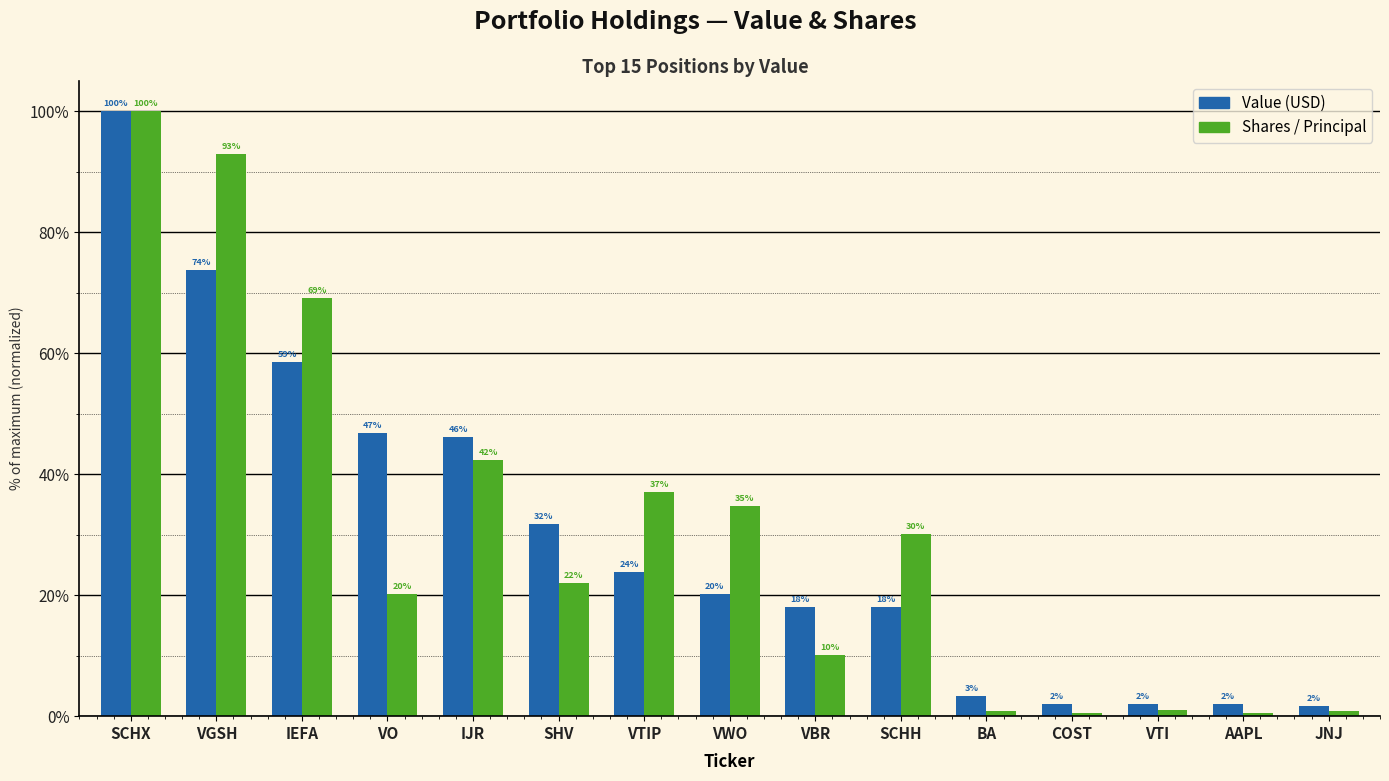

Which category has the highest value across all series?

SCHX